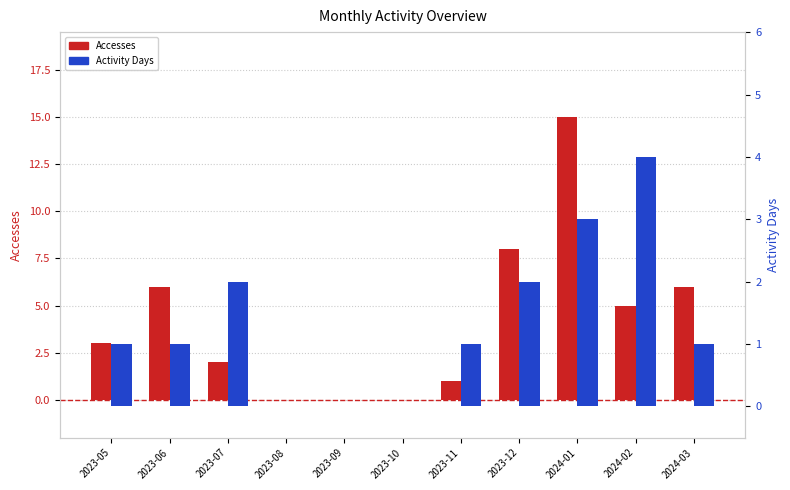

What is the difference between the maximum and second lowest values in the Activity Days series?

4